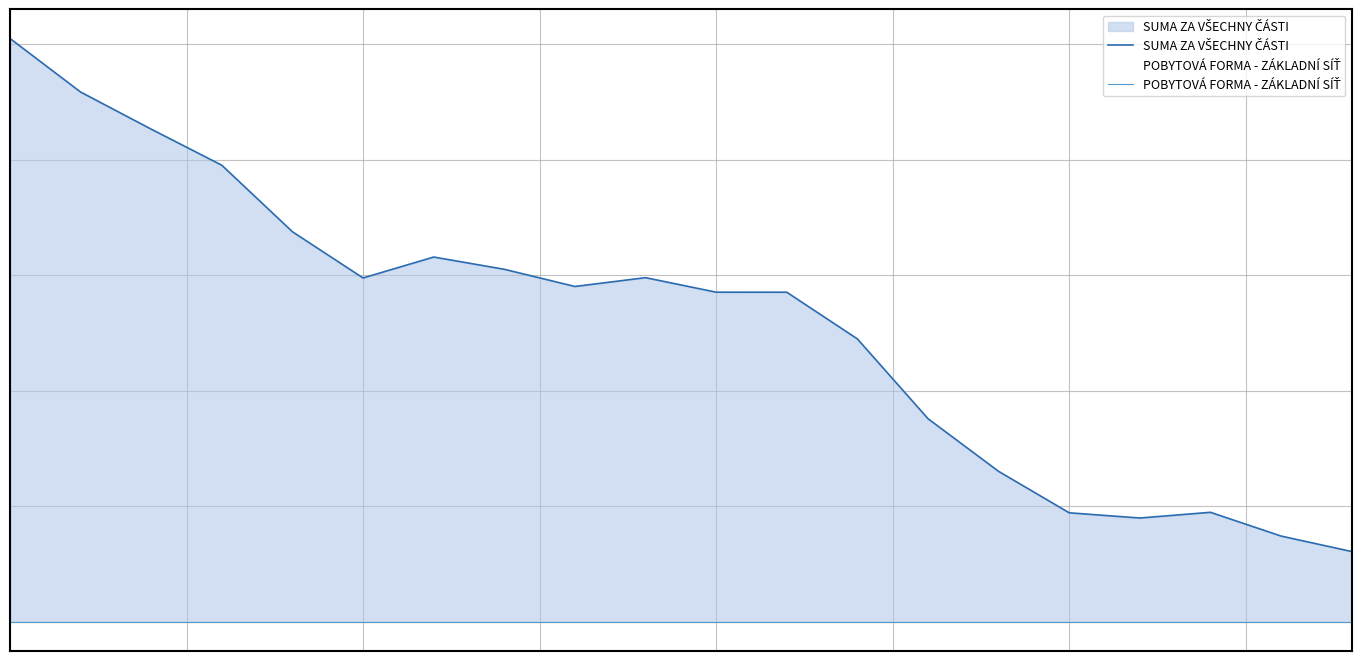

Rank the series by their average value, from highest to lowest.

SUMA ZA VŠECHNY ČÁSTI, POBYTOVÁ FORMA - ZÁKLADNÍ SÍŤ